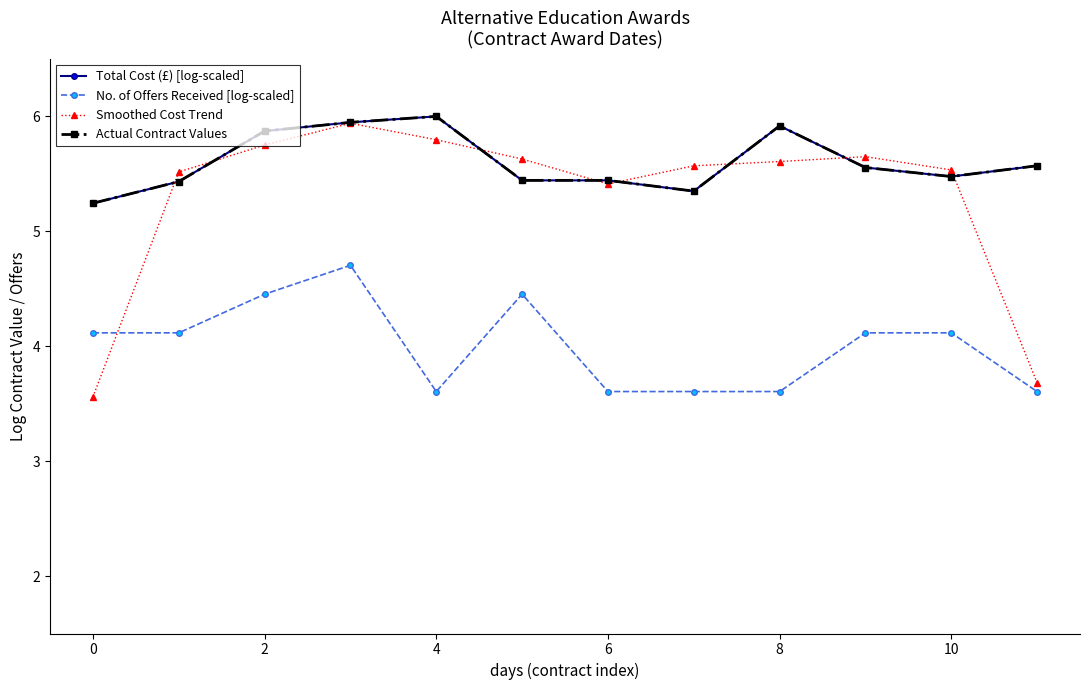

Does the chart have visible grid lines?

No